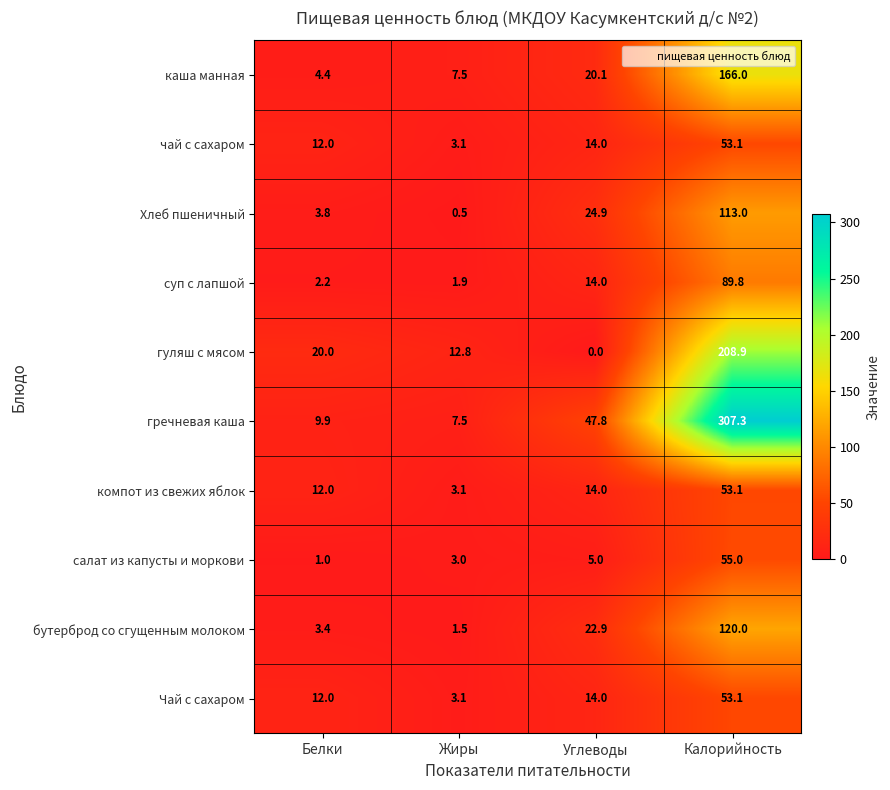

What is the difference between the гречневая каша values at Калорийность and Белки?

297.4